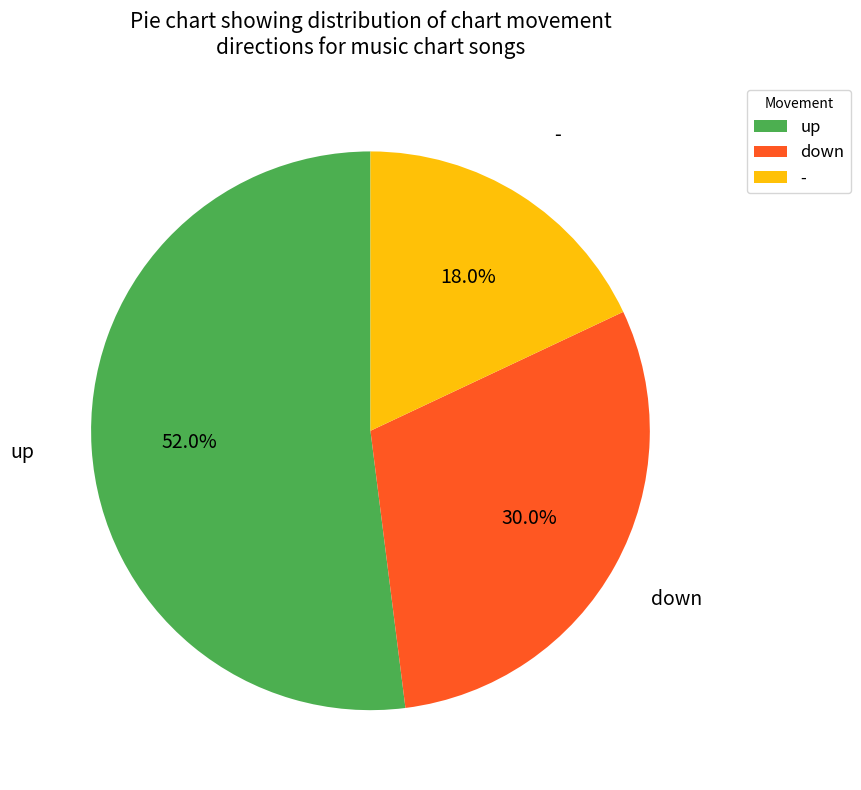

What is the ratio of the value at - to the value at up?

0.3